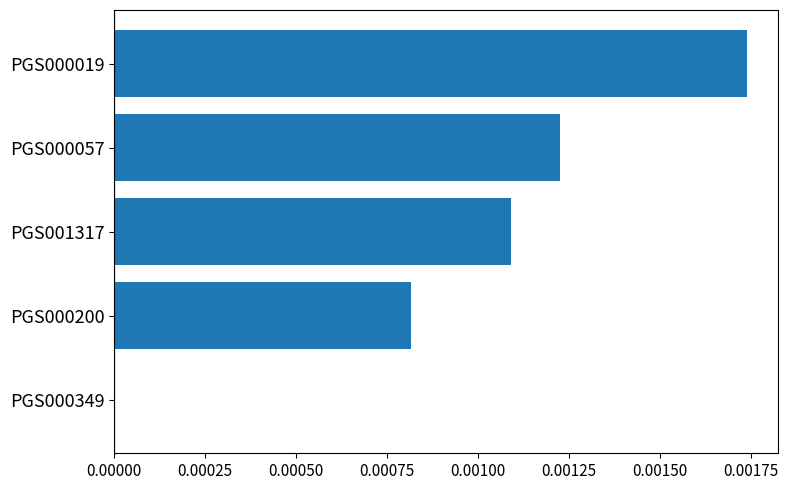

The chart shows a value of 0.0 at PGS000057. True or false?

True